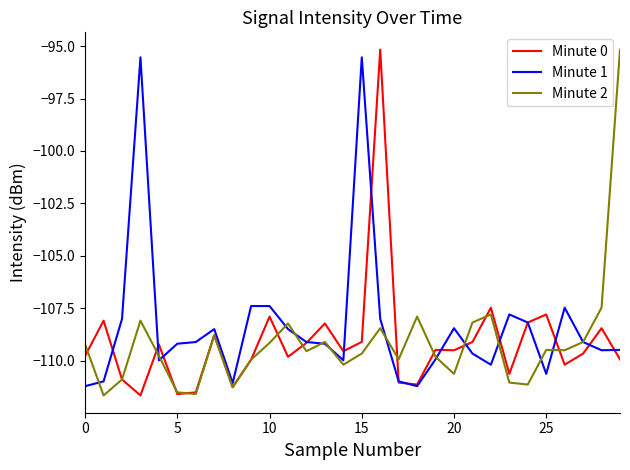

Which series has the largest total across all categories?

Minute 1